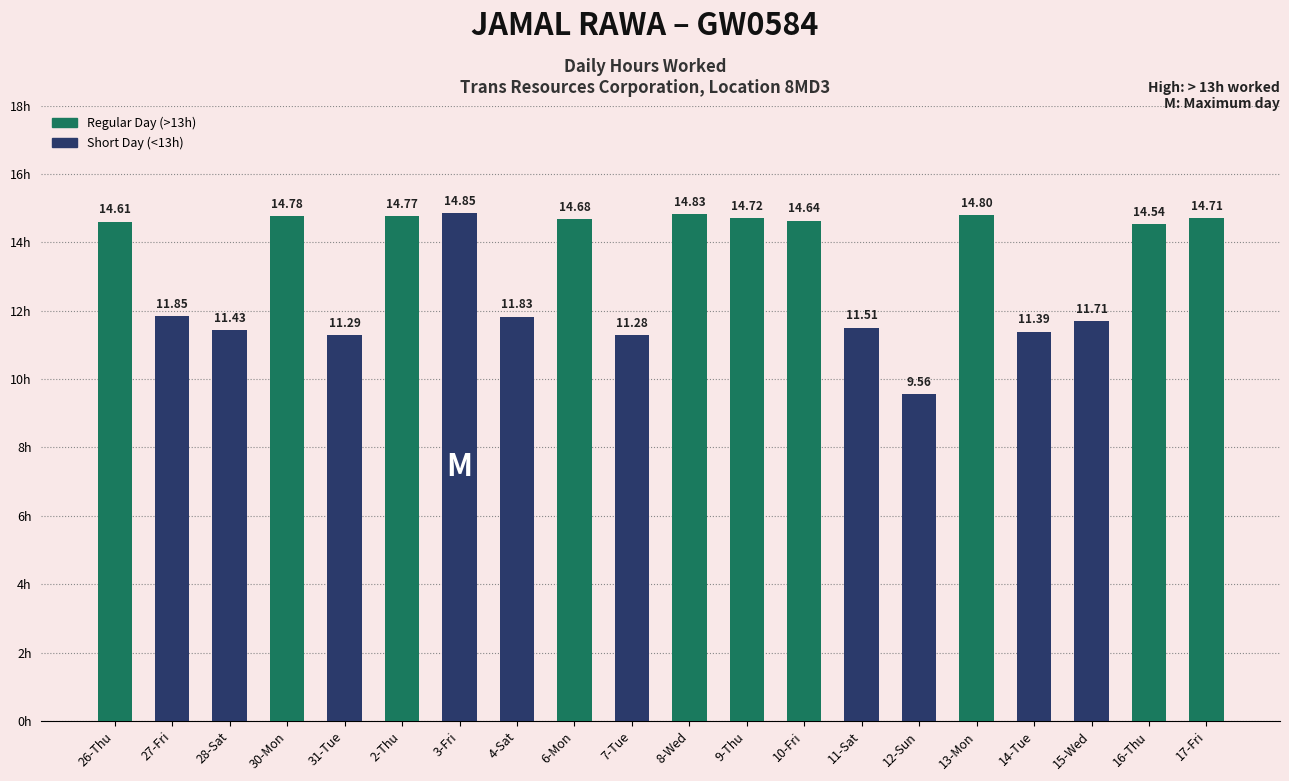

At which label is the value closest to 12?

27-Fri